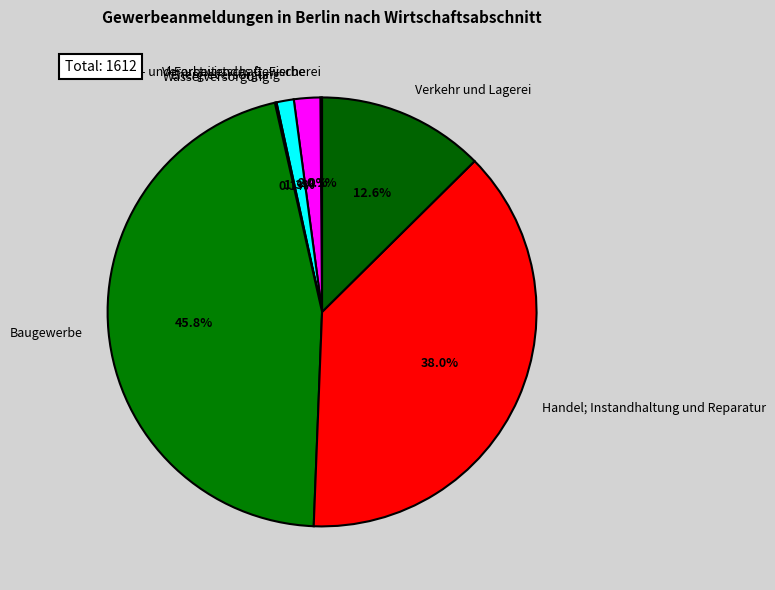

Does Baugewerbe represent more than half of the total?

No